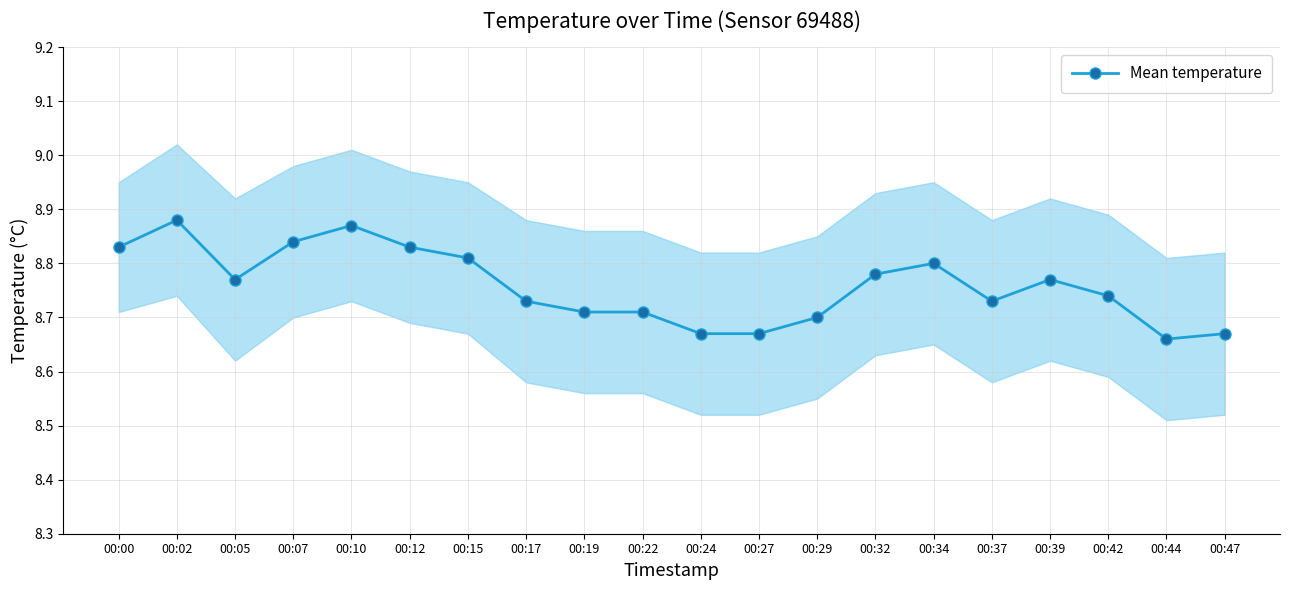

List the labels in order of value, smallest first.

00:44, 00:24, 00:27, 00:47, 00:29, 00:19, 00:22, 00:17, 00:37, 00:42, 00:05, 00:39, 00:32, 00:34, 00:15, 00:00, 00:12, 00:07, 00:10, 00:02